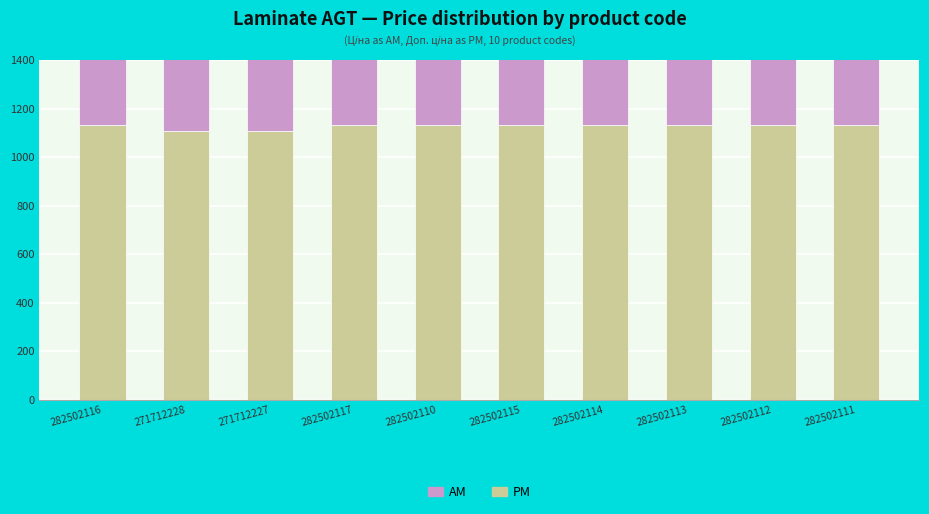

At which category does the chart reach its minimum across all series?

271712228